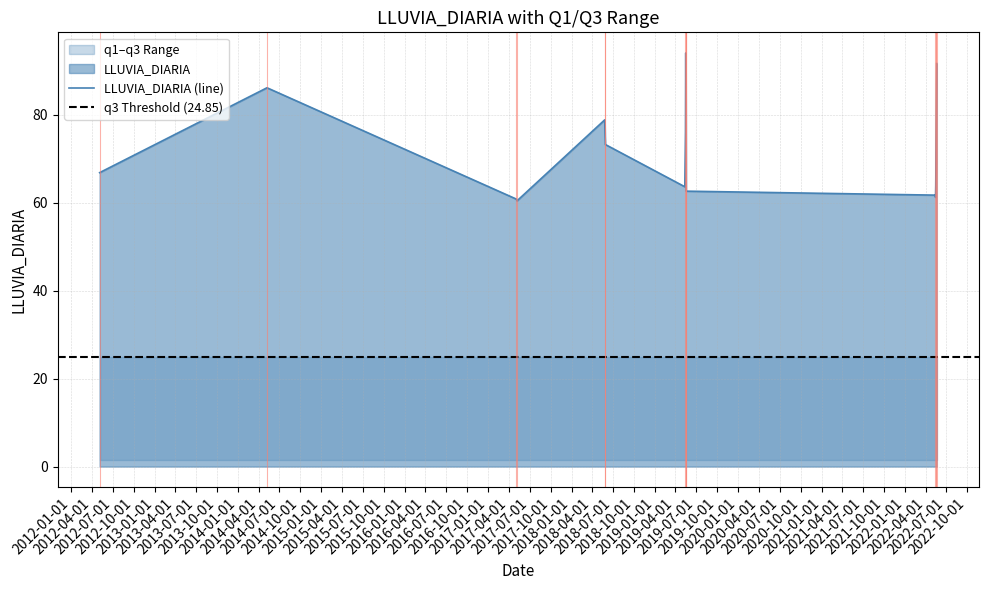

Which series has the widest spread of values?

LLUVIA_DIARIA